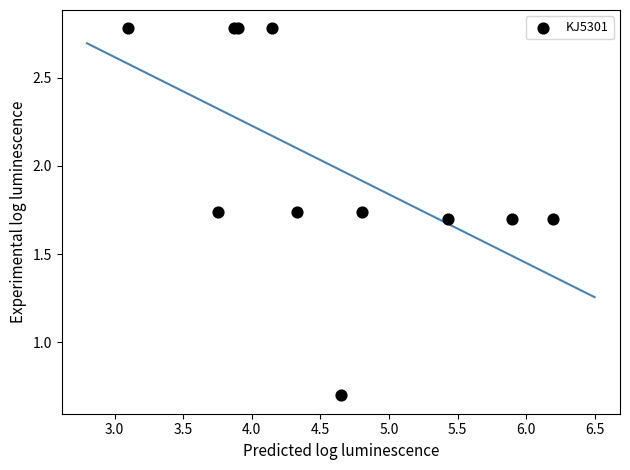

What Y value in the scatter plot is closest to 1?

0.7